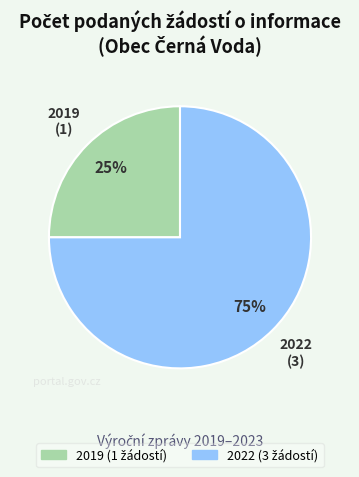

Is there any slice that represents more than half of the pie?

Yes